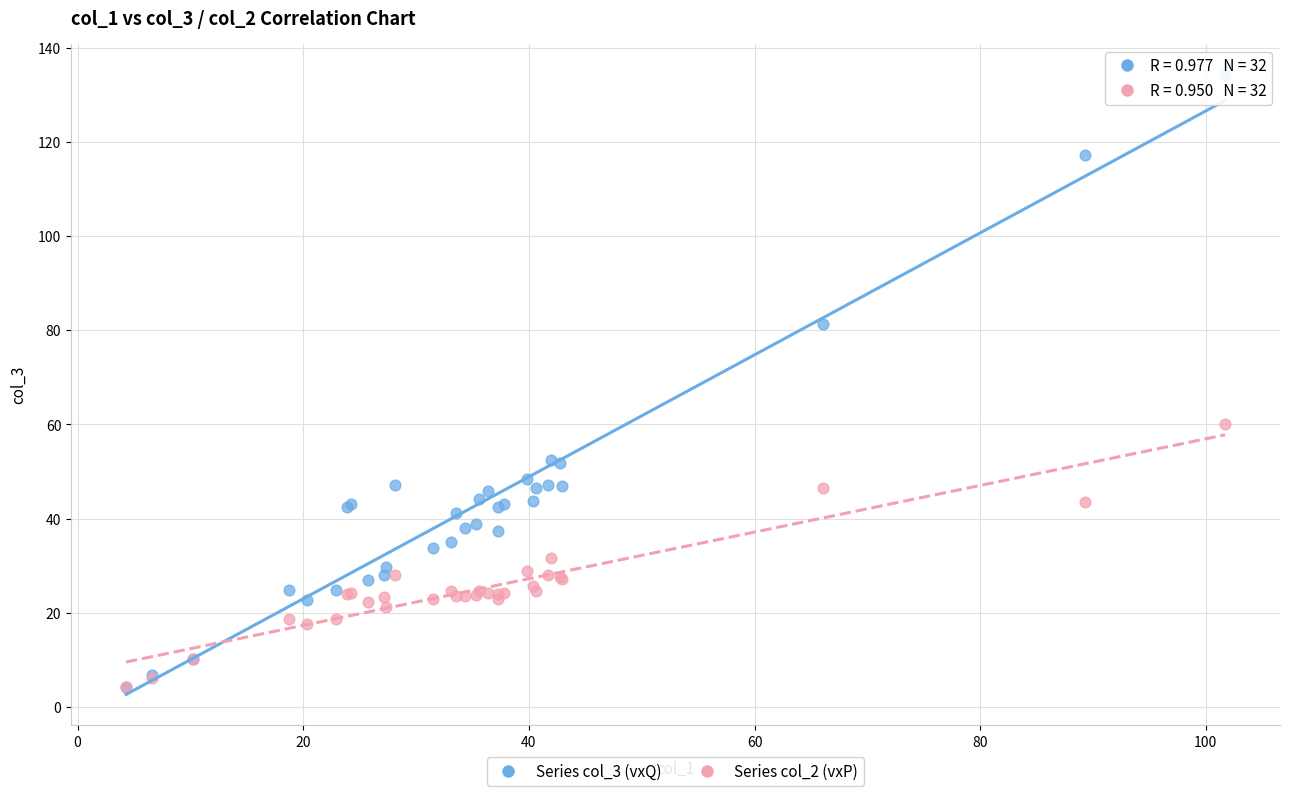

Across all series, what Y value is closest to 69?

60.1